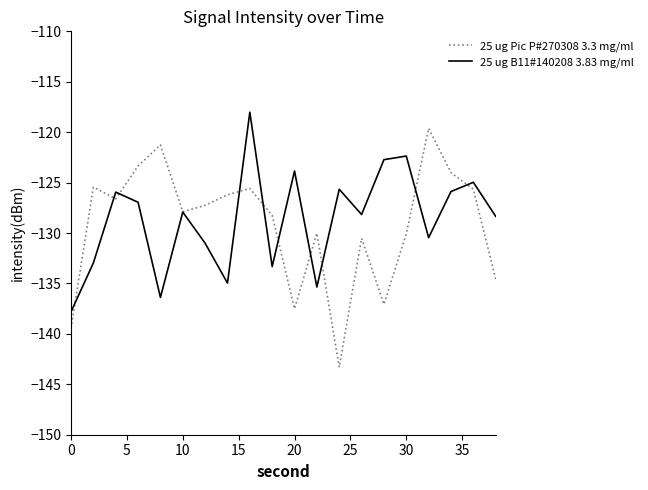

What is the maximum value shown in the chart?

-118.0